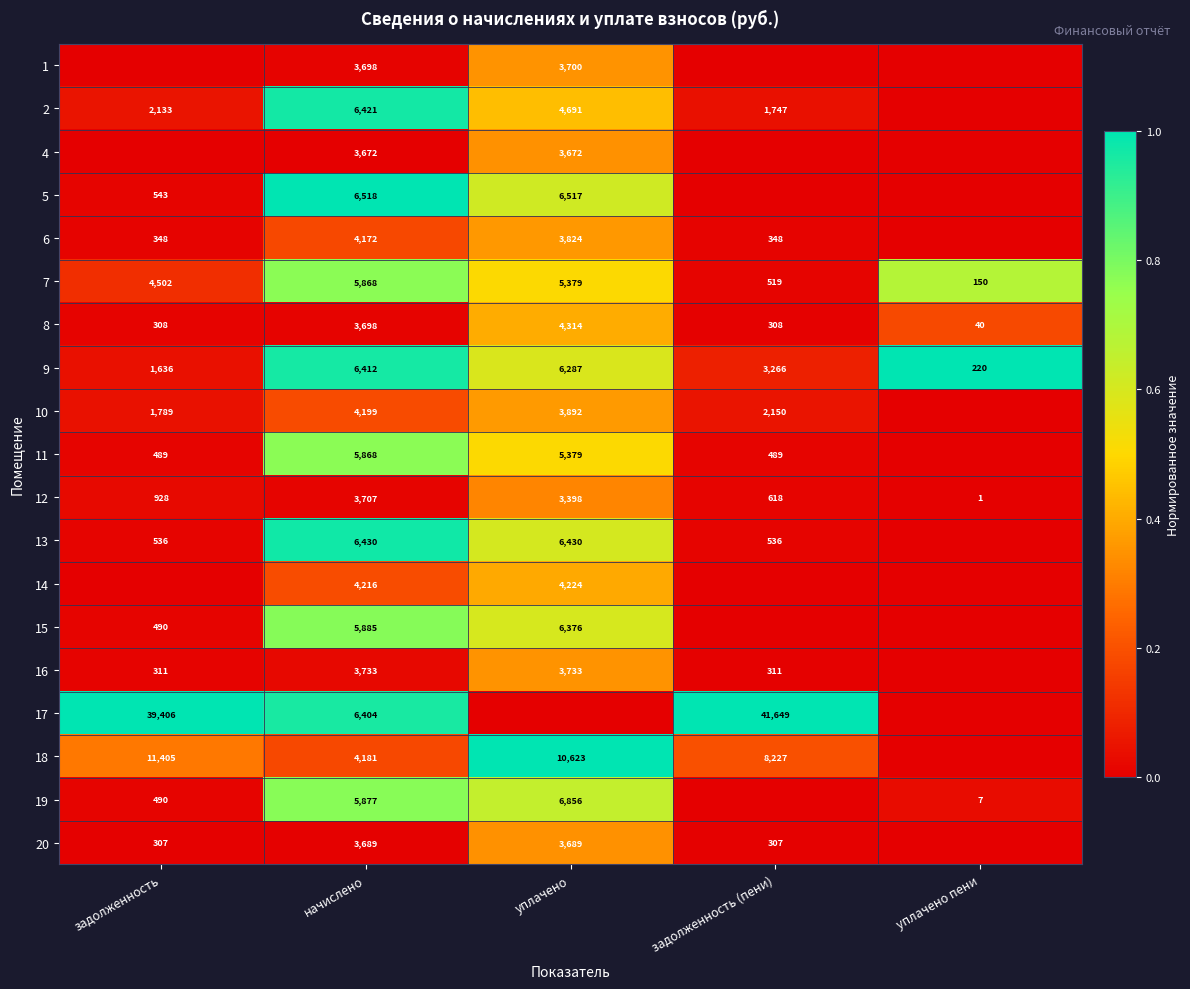

True or false: 7 has a value of 5868 at начислено.

True